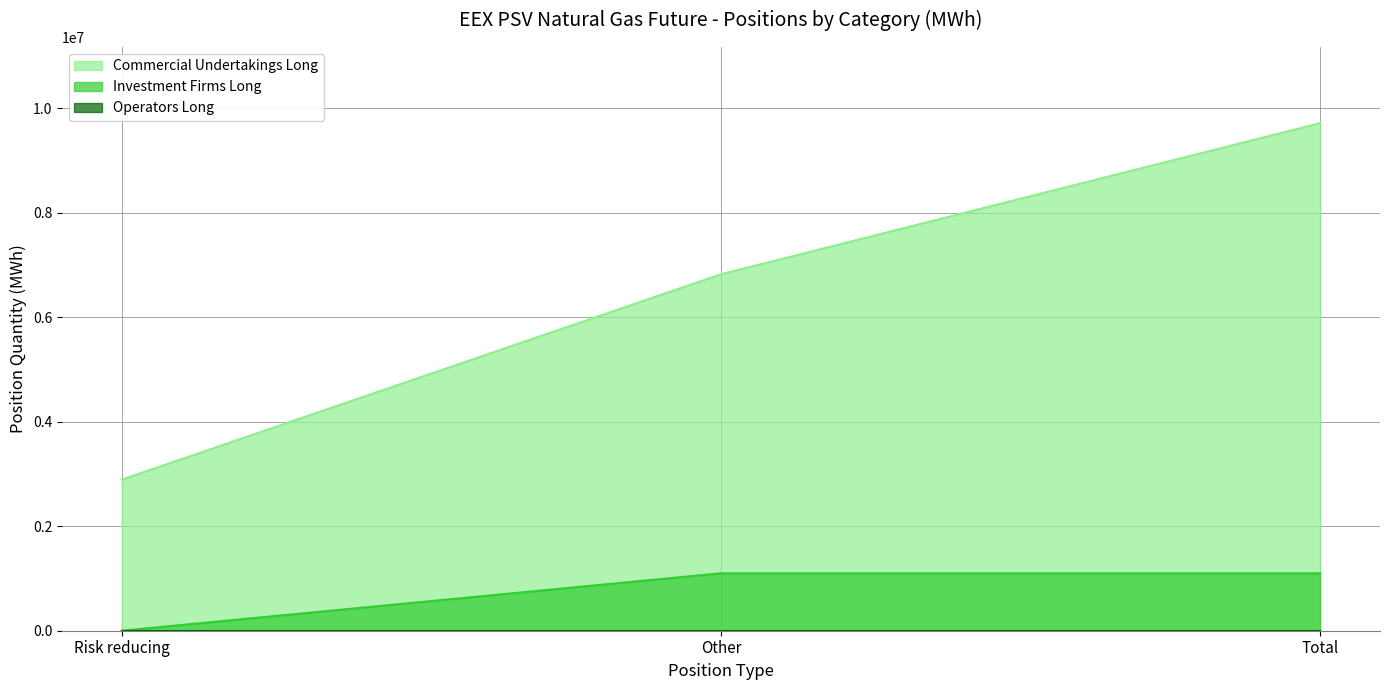

At which category does the chart reach its peak across all series?

Total